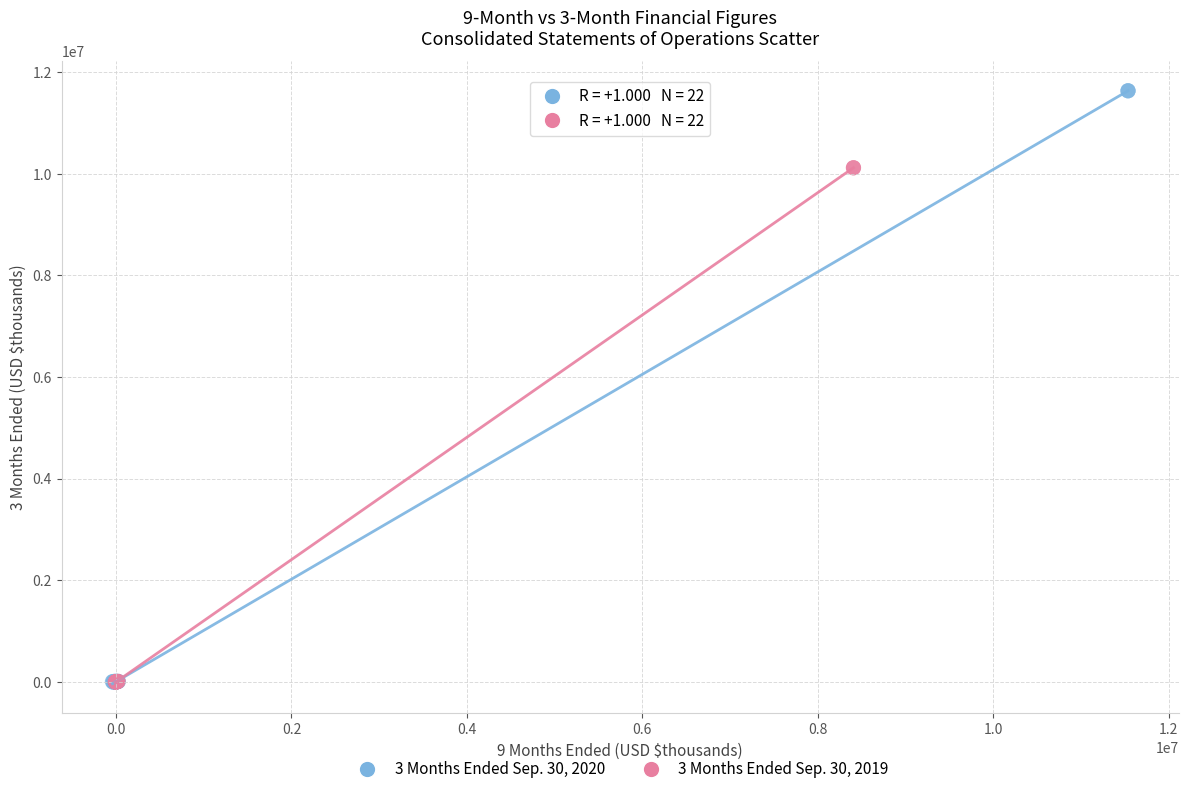

Which series has the largest Y range (max minus min)?

3 Months Ended Sep. 30, 2020